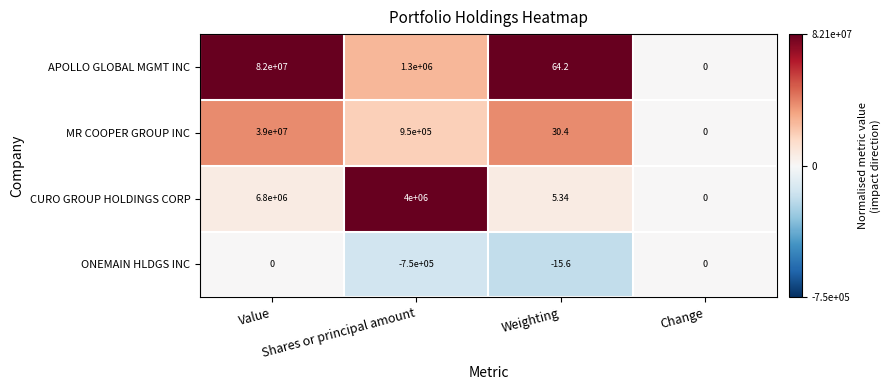

Which series has the largest total across all categories?

APOLLO GLOBAL MGMT INC